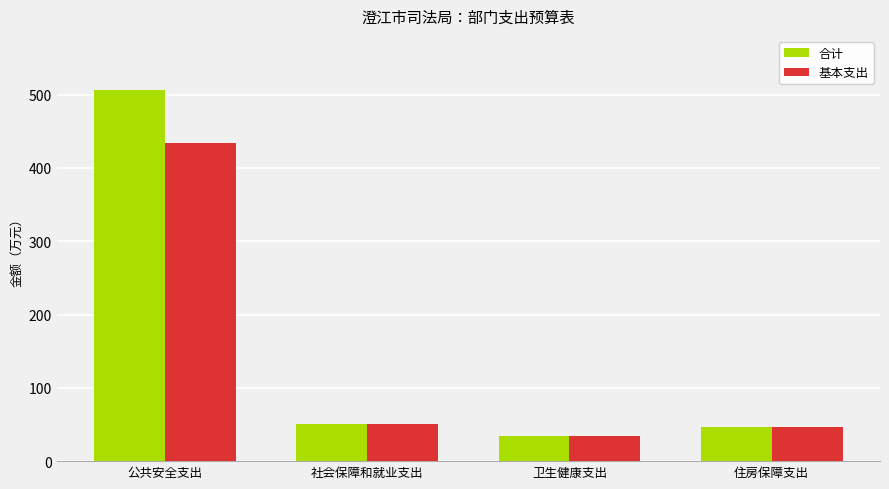

What is the label of the 2nd bar from the left?

社会保障和就业支出